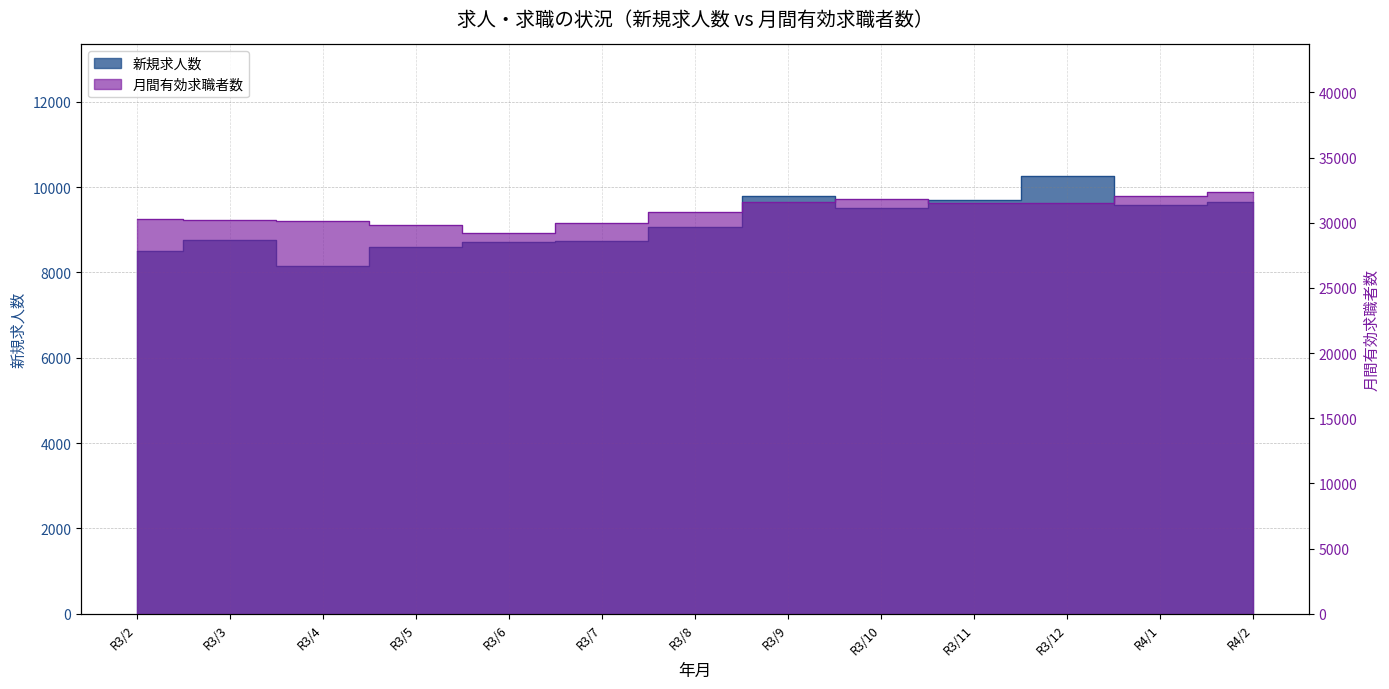

Does the chart display data point markers on the line(s)?

No